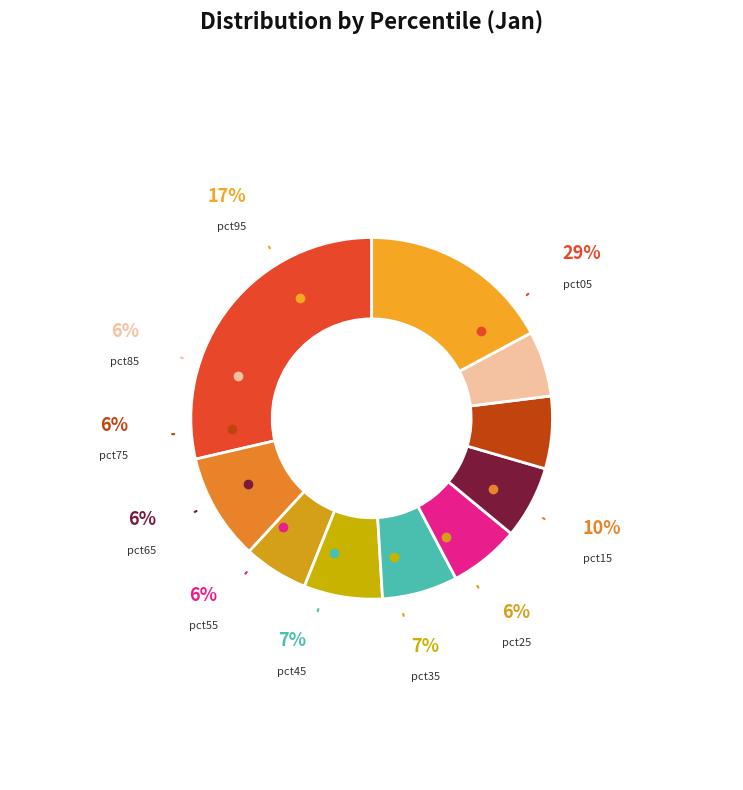

Is the sum of pct65 and pct75 greater than half?

No